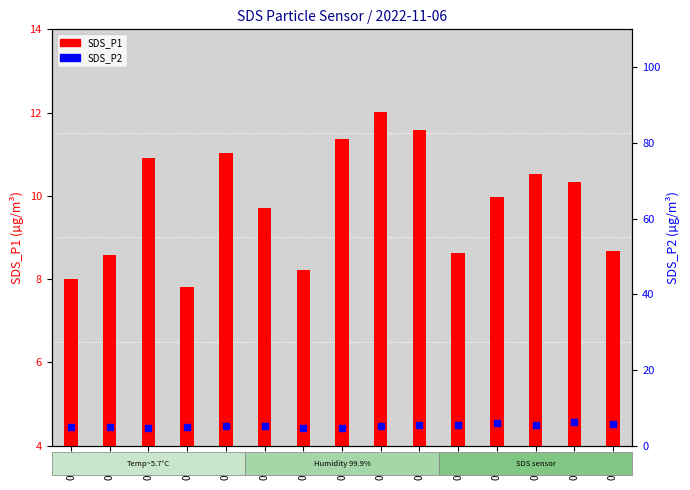

Which series has the largest total across all categories?

SDS_P1